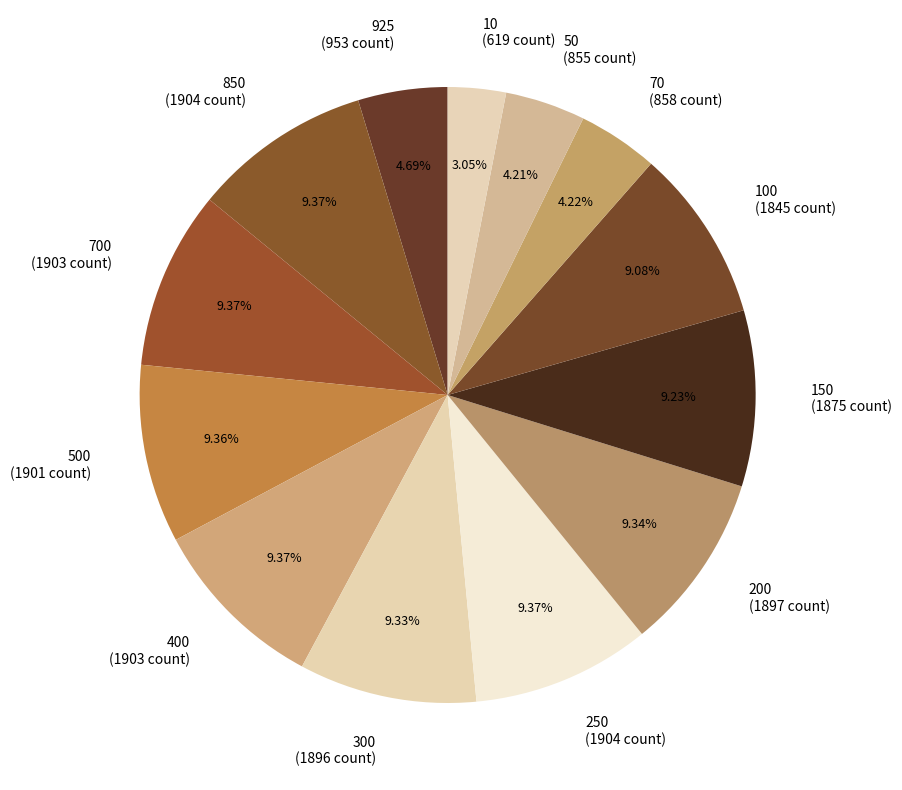

Which category has the smallest portion of the pie?

10